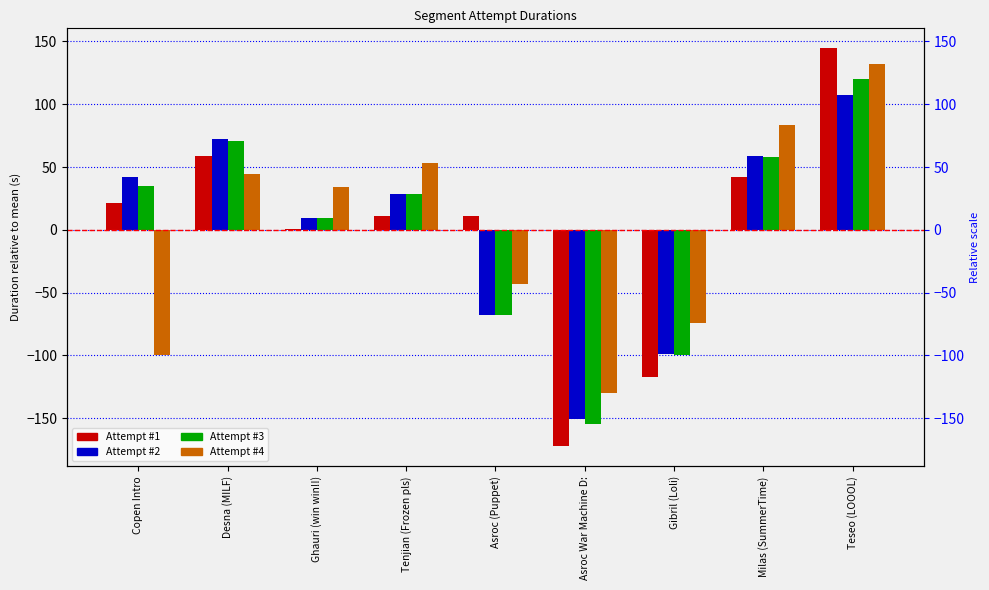

How many negative values does the Attempt #3 series have?

3